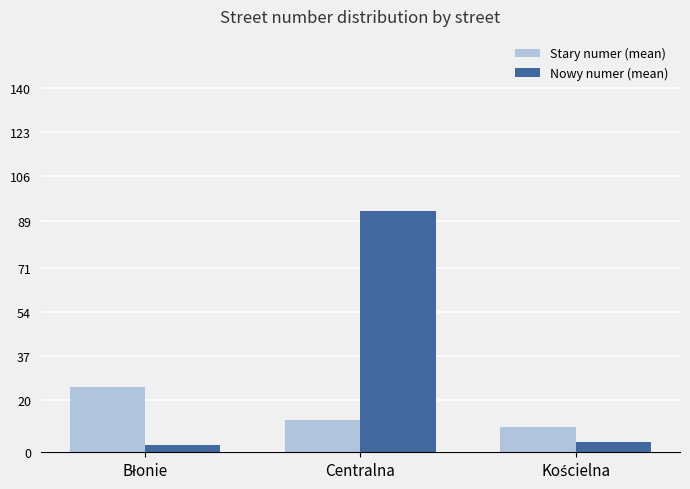

Which series has the widest spread of values?

Nowy numer (mean)